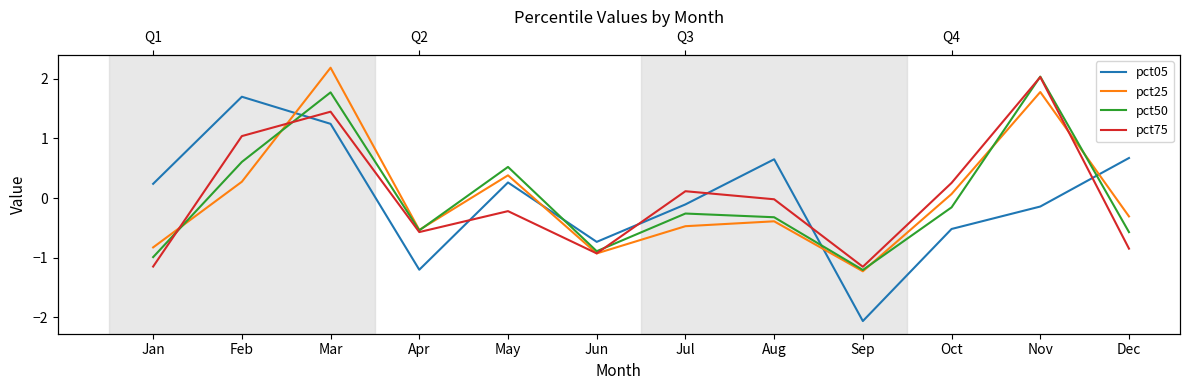

What is the approximate value of pct50 at Jun?

-0.9